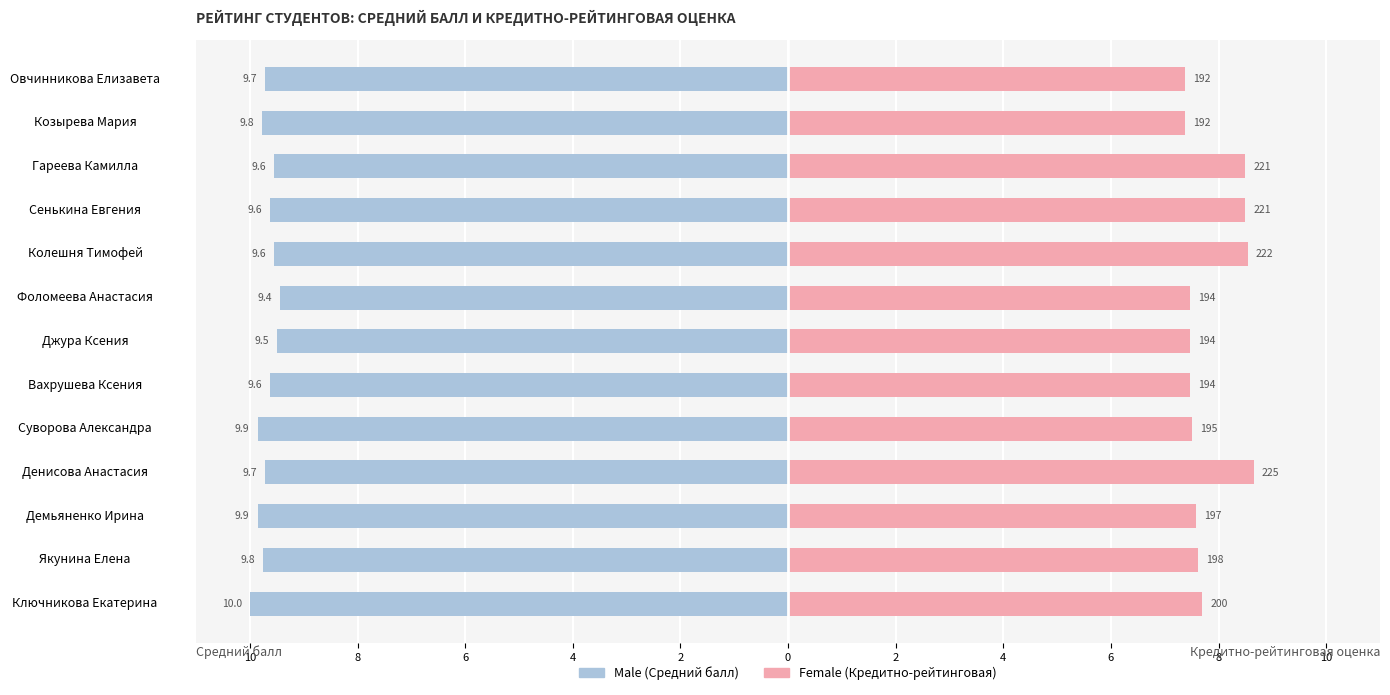

What is the average value of the Female (Кредитно-рейтинговая) series?

7.8